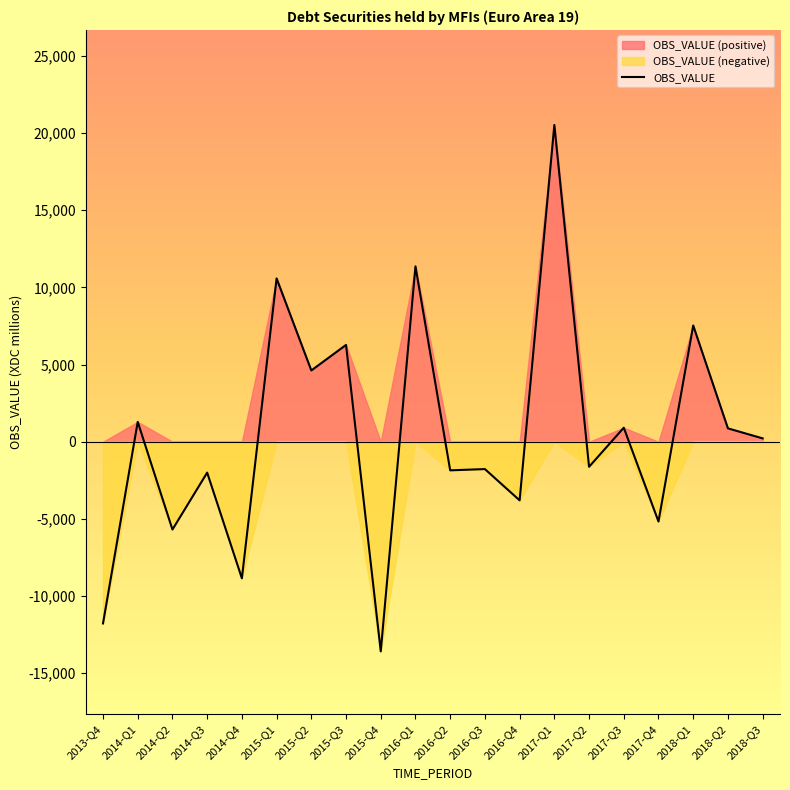

Reading left to right, list all the values displayed in this chart.

2013-Q4=-11775.7	2014-Q1=1284.9	2014-Q2=-5691.9	2014-Q3=-2003.7	2014-Q4=-8851.8	2015-Q1=10581.0	2015-Q2=4616.7	2015-Q3=6271.9	2015-Q4=-13584.6	2016-Q1=11362.2	2016-Q2=-1854.9	2016-Q3=-1774.1	2016-Q4=-3800.3	2017-Q1=20524.2	2017-Q2=-1624.9	2017-Q3=906.4	2017-Q4=-5171.7	2018-Q1=7530.5	2018-Q2=865.1	2018-Q3=215.4